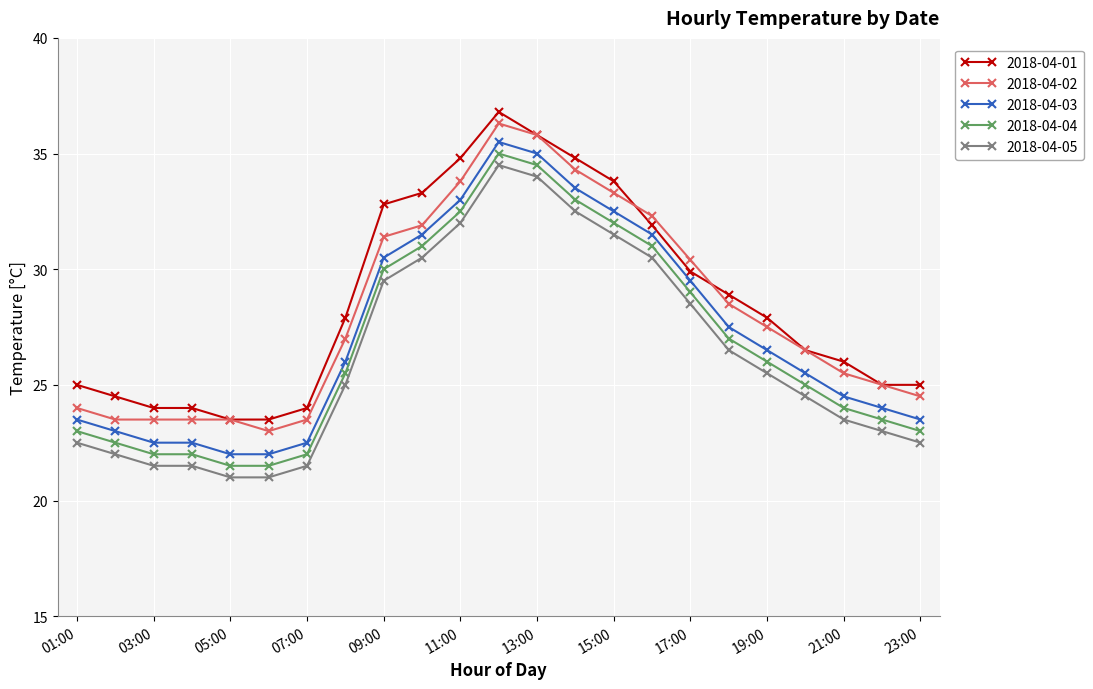

True or false: 2018-04-05 and 2018-04-02 intersect in this chart.

False